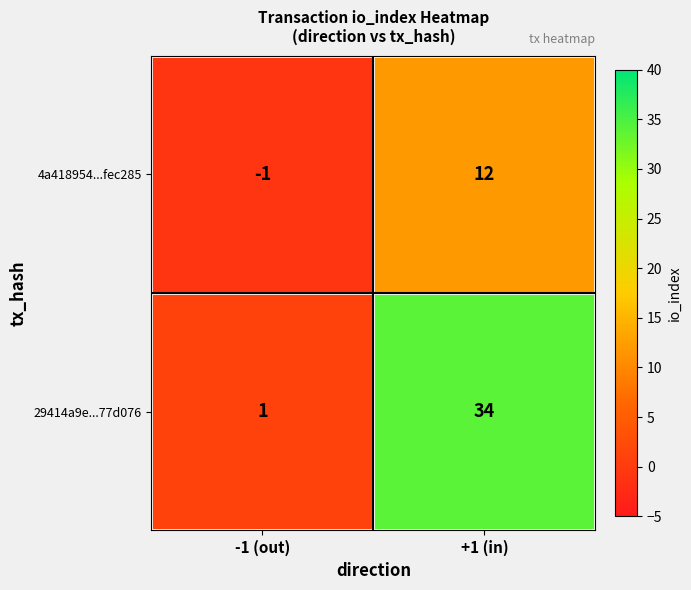

Which series has the largest total across all categories?

29414a9e...77d076